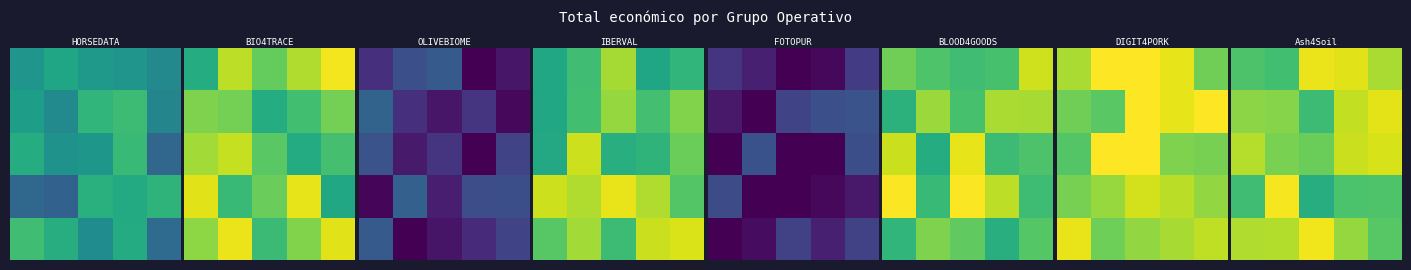

Count the number of data series in this chart.

5